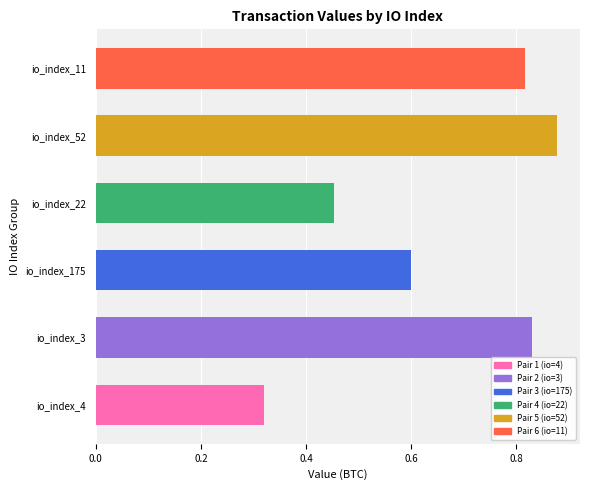

The chart shows a value of 0.5 at io_index_4. True or false?

False